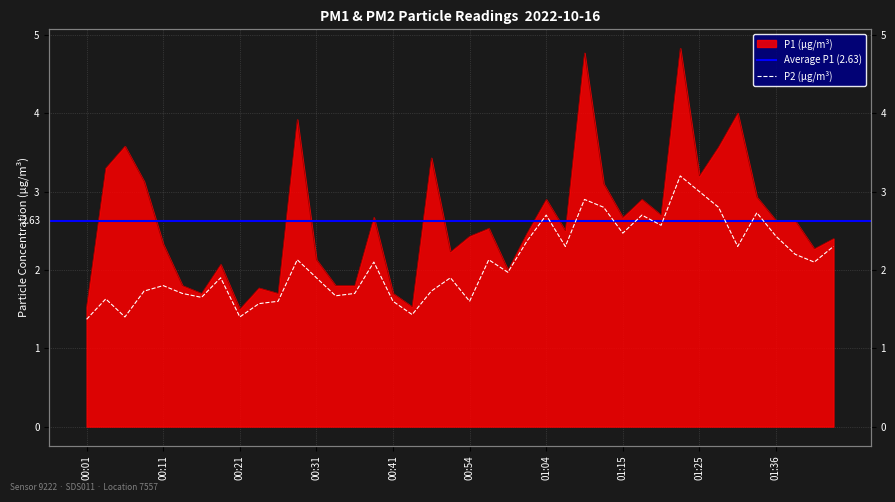

At which category does the chart reach its minimum across all series?

00:01